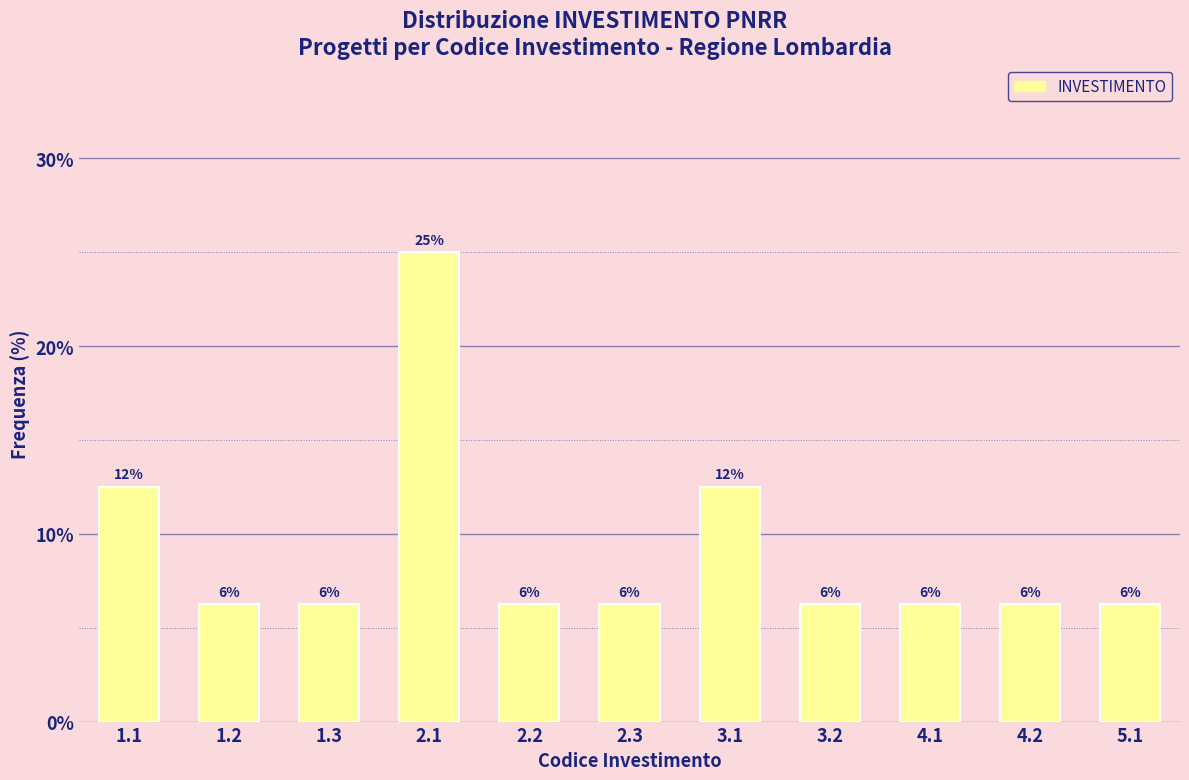

Does the chart contain any negative values?

No